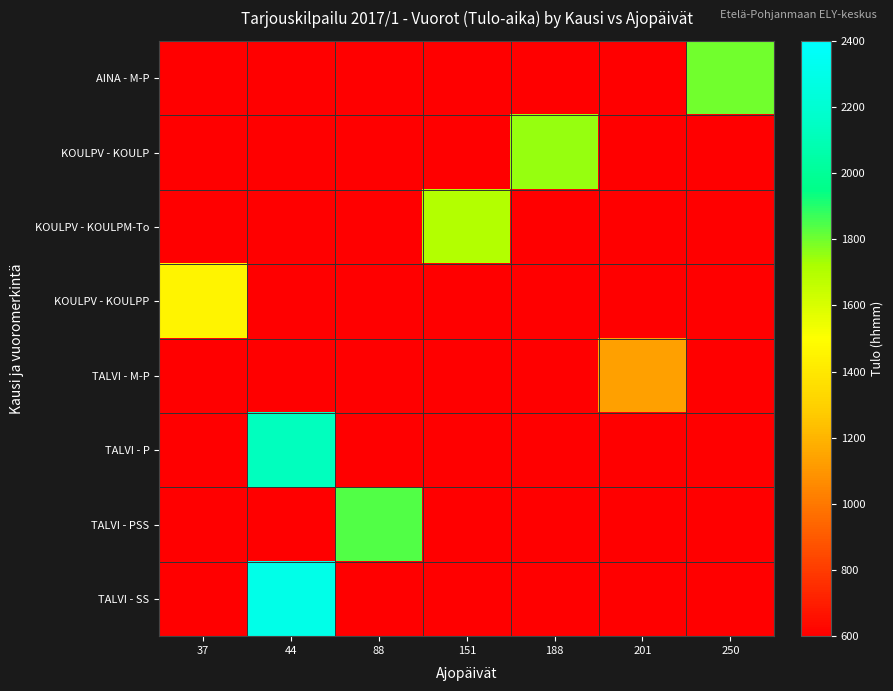

At how many categories does at least one series exceed 1618?

5